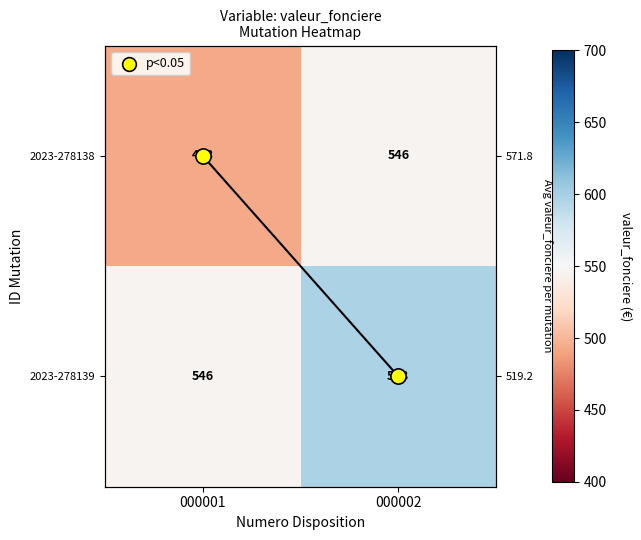

List the series in order of their peak value, highest first.

2023-278139, 2023-278138